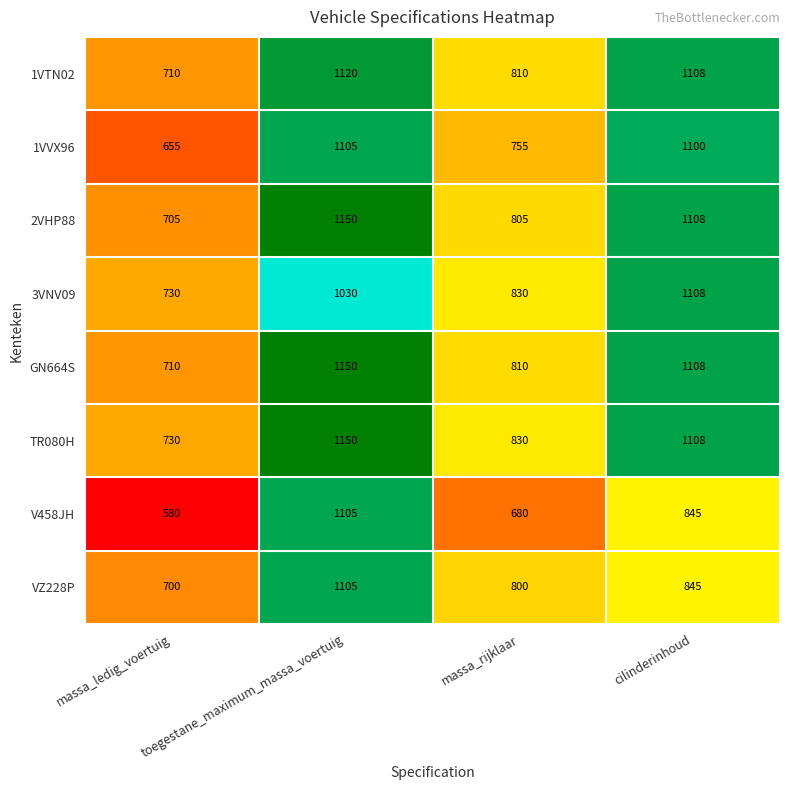

The 3VNV09 series shows 1030 at toegestane_maximum_massa_voertuig. True or false?

True